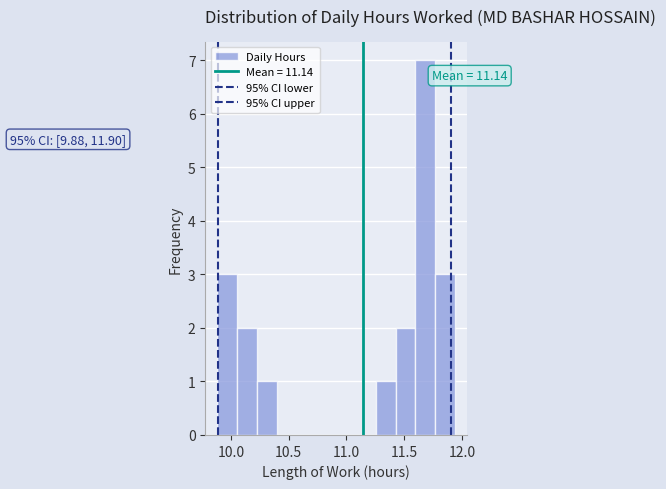

Around what value on the x-axis is the tallest bar? Give the approximate position of its centre, as read against the axis.

11.70